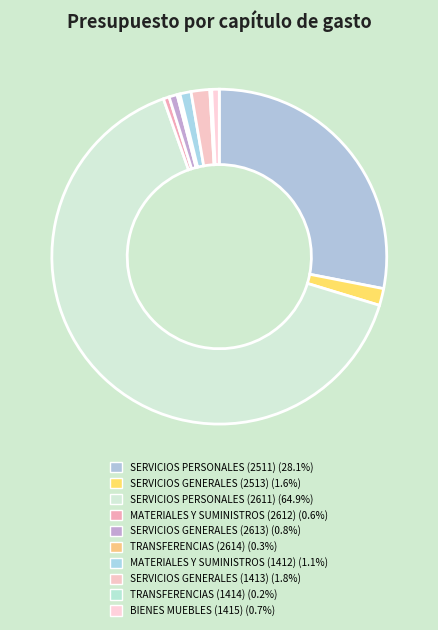

Between MATERIALES Y SUMINISTROS (1412) and SERVICIOS GENERALES (1413), which is larger?

SERVICIOS GENERALES (1413)